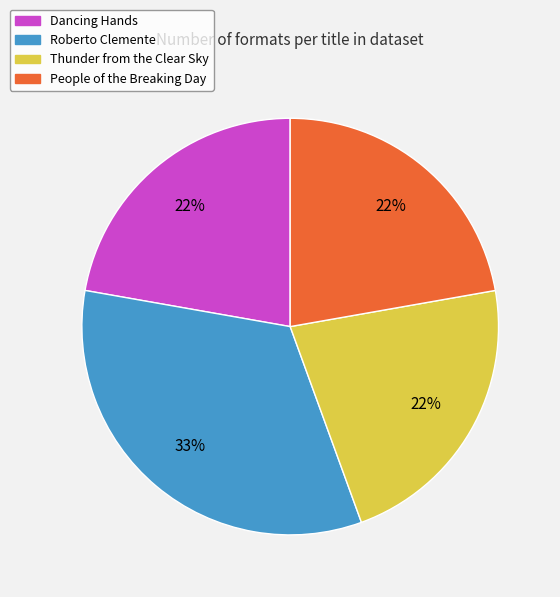

Count the number of slices in the pie.

4